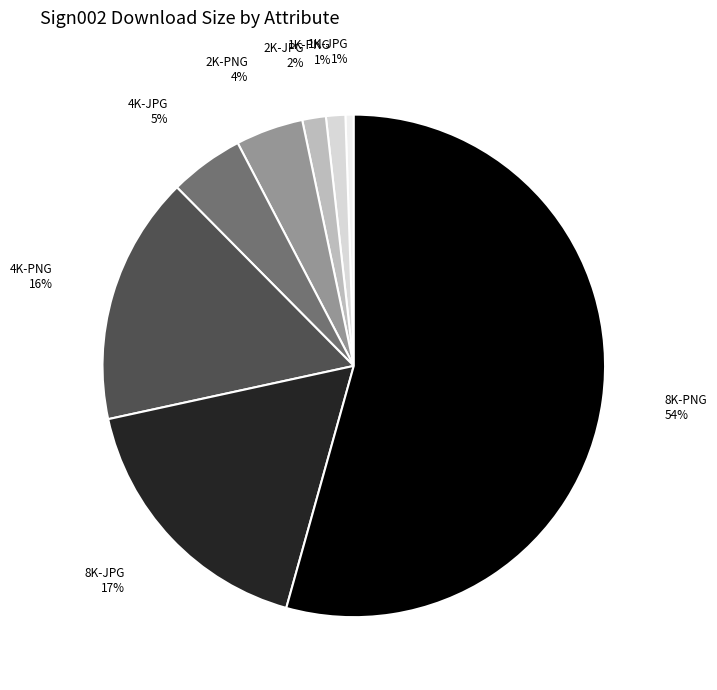

To the nearest percent, what is the average slice percentage?

12%